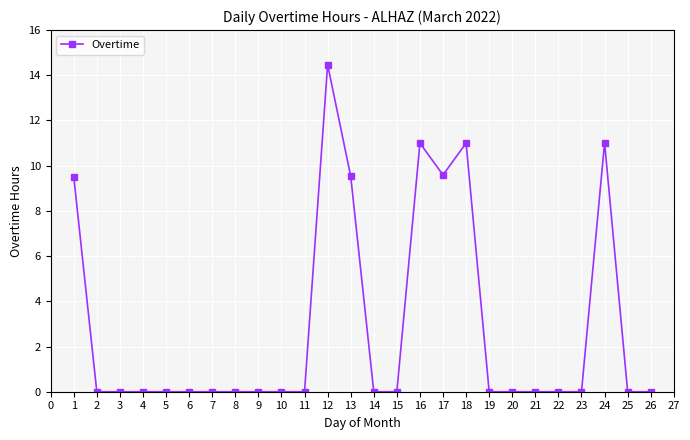

True or false: the data has more than 0 interior local peaks.

True